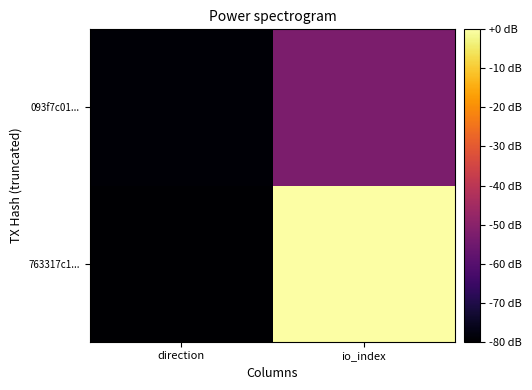

Rank the series at io_index from highest to lowest value.

763317c1..., 093f7c01...